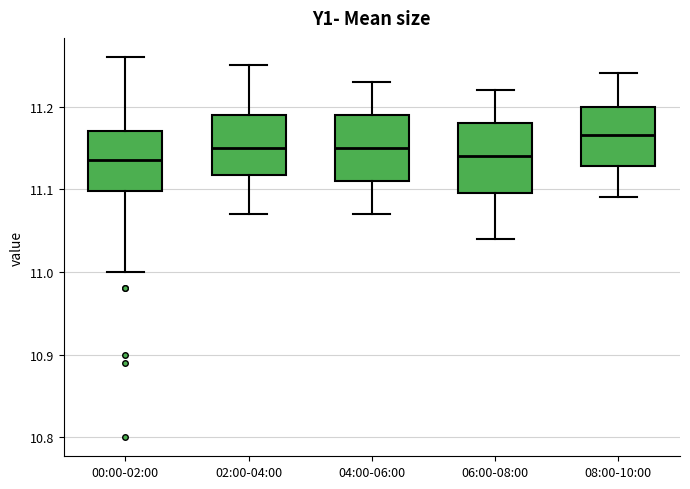

Which box has the highest median line?

08:00-10:00